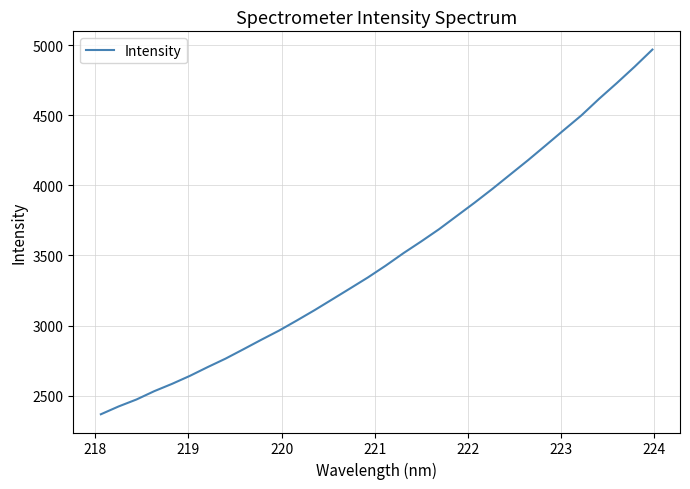

What is the difference between the second highest and minimum values?

2478.7